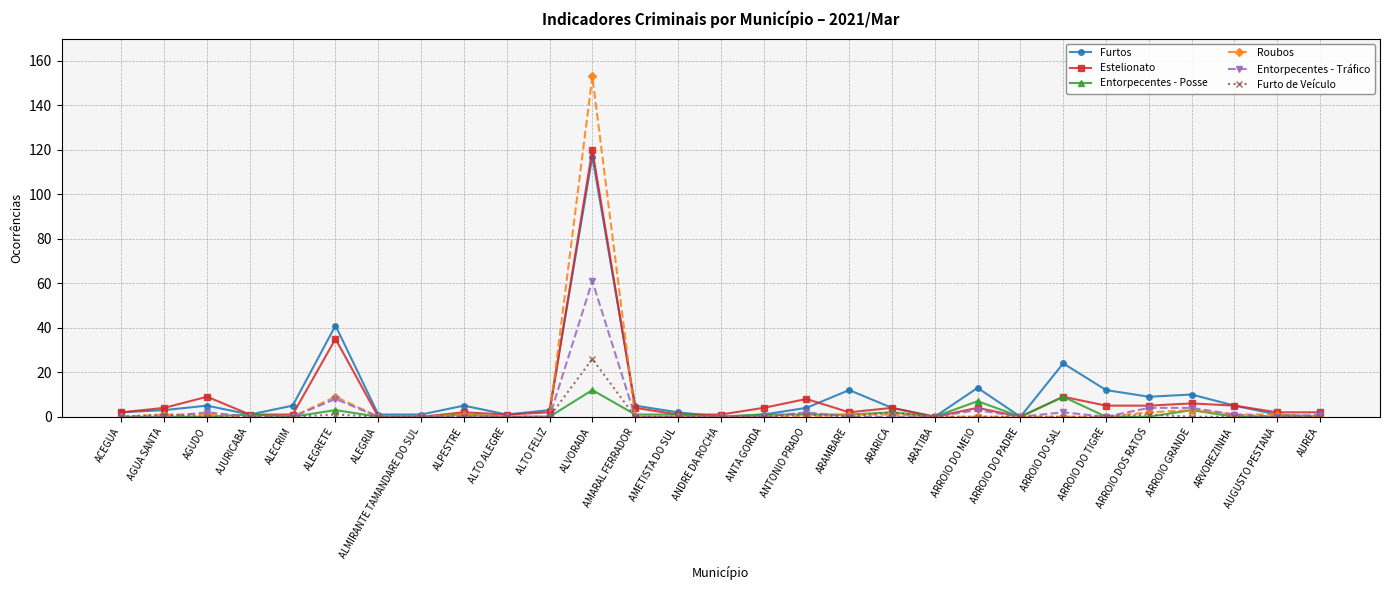

True or false: Furtos has more than 1 points higher than both neighbors.

True